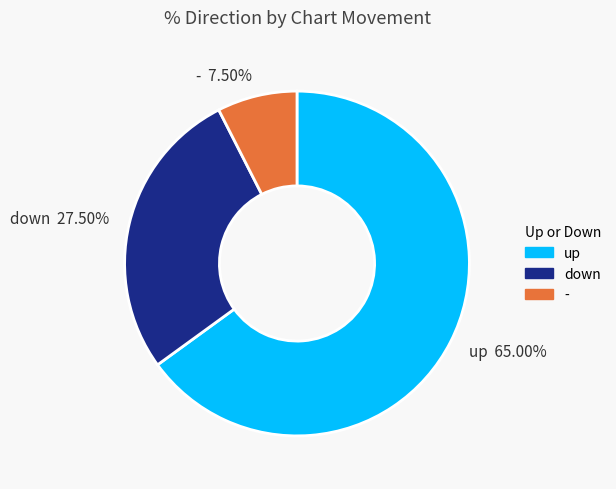

What is the smallest slice in the pie chart?

-